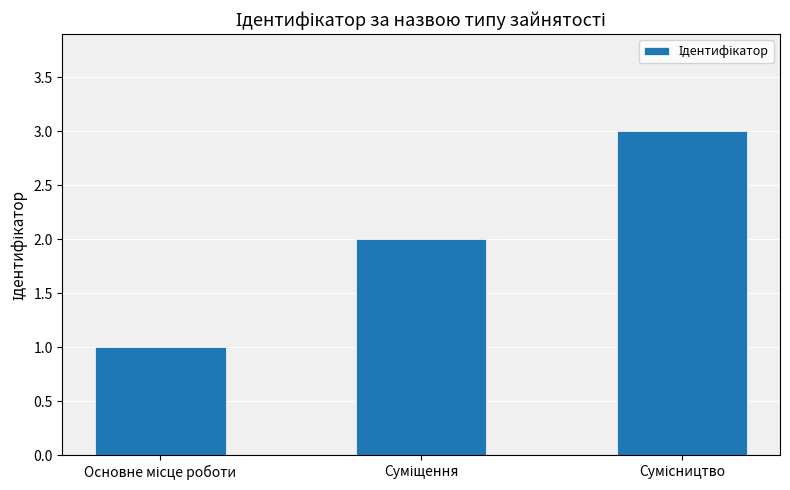

What is the difference between the maximum and minimum values?

2